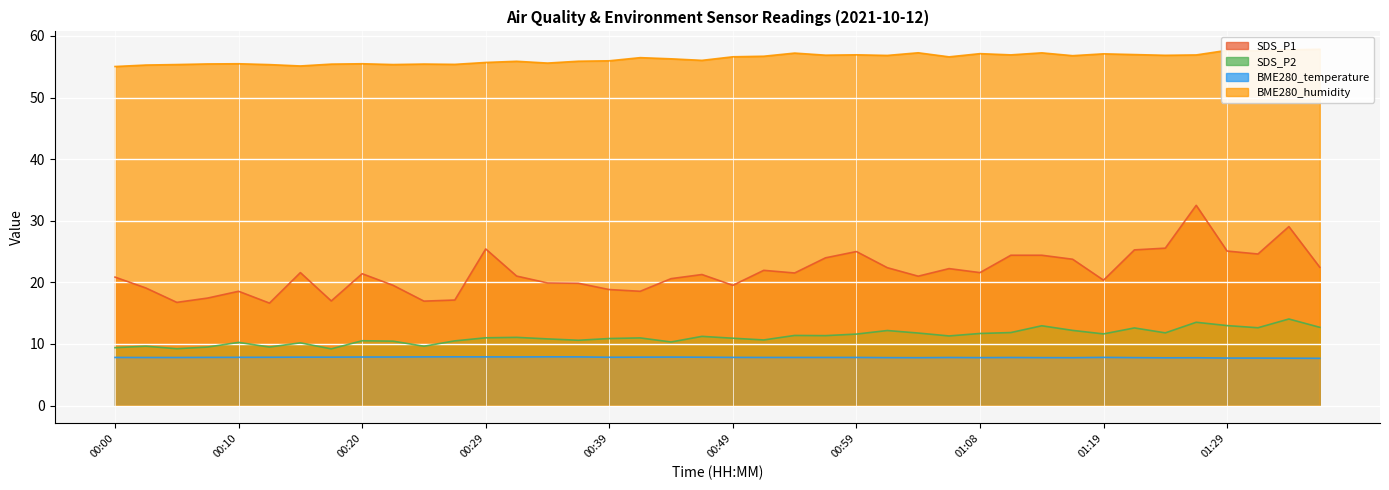

Which series has the widest spread of values?

SDS_P1